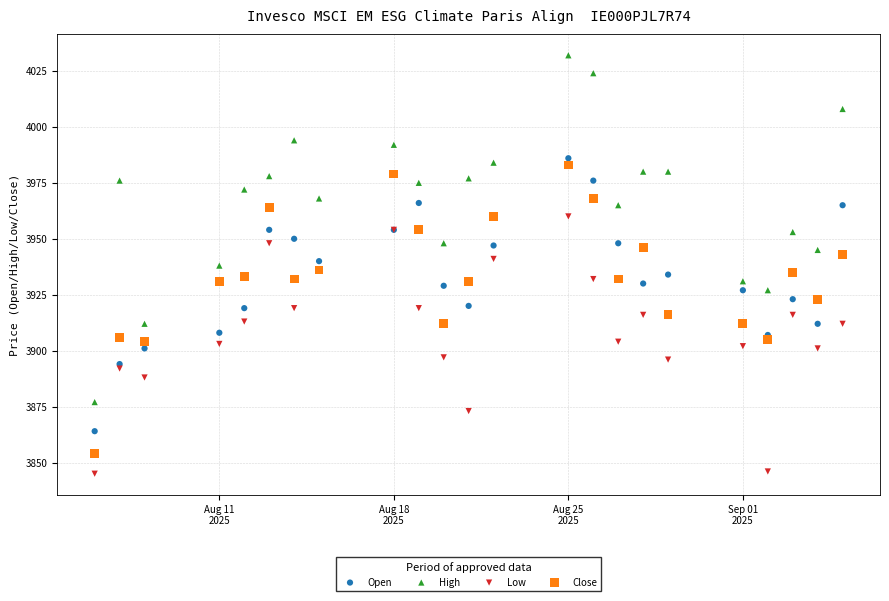

Which series contains the highest Y value?

High